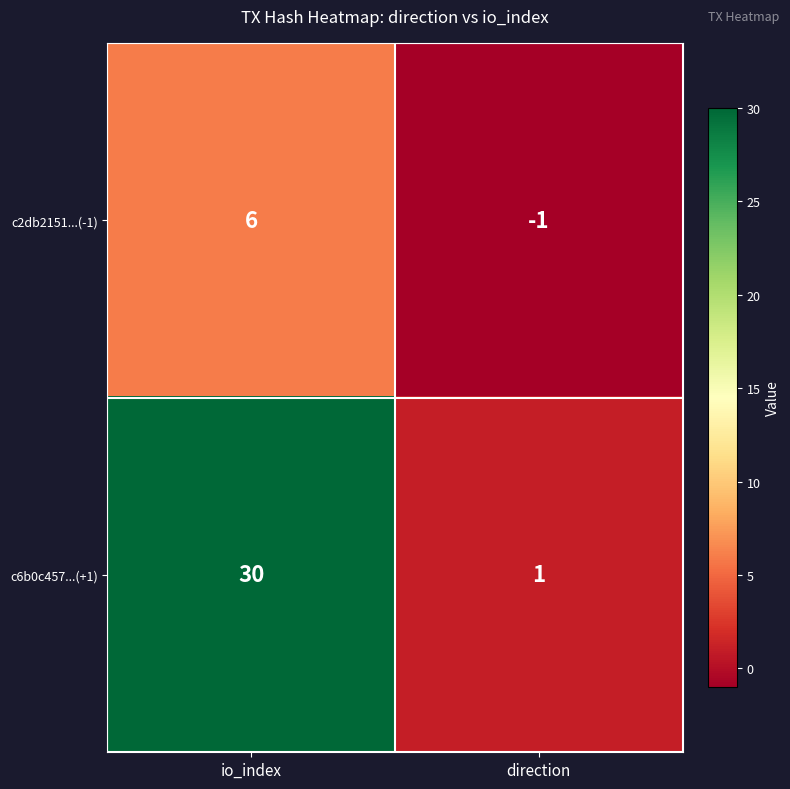

Where is c6b0c457...(+1) nearest to the value 15?

direction